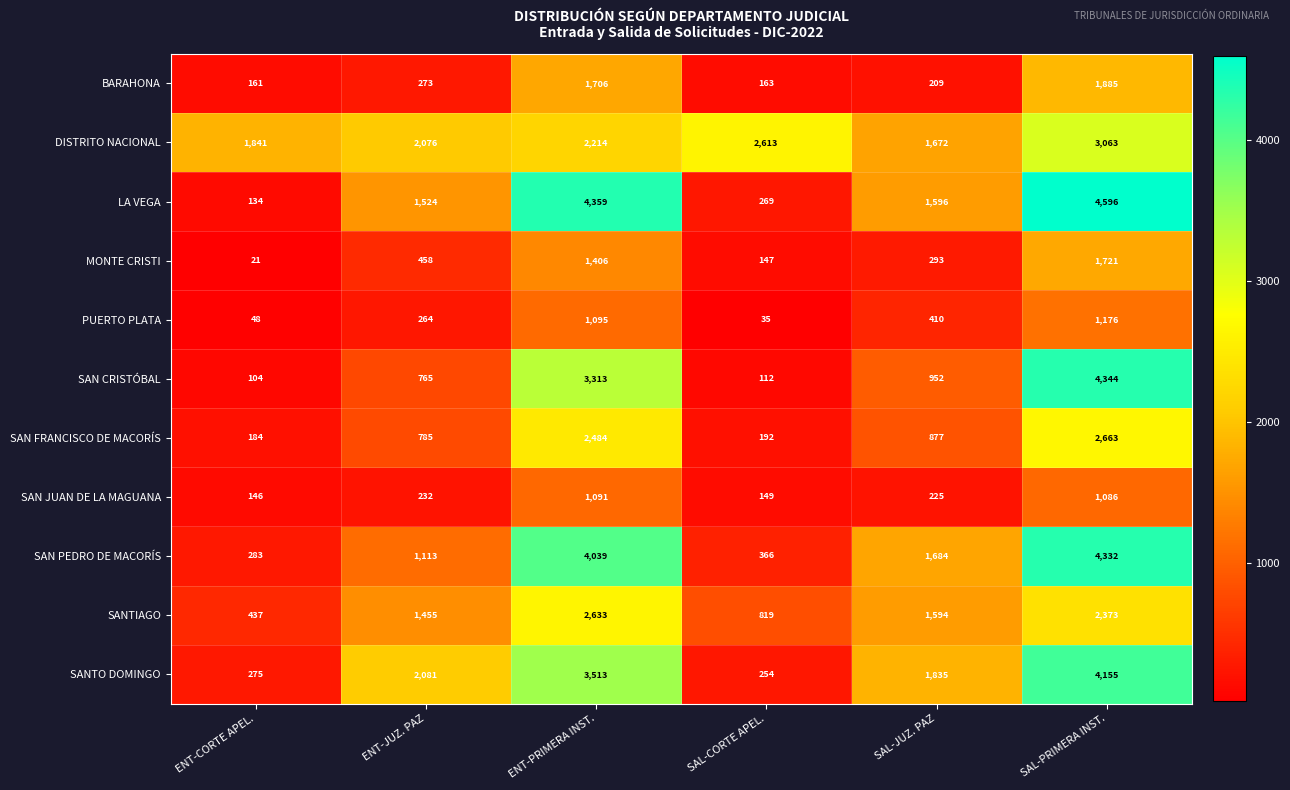

What is the greatest value displayed?

4596